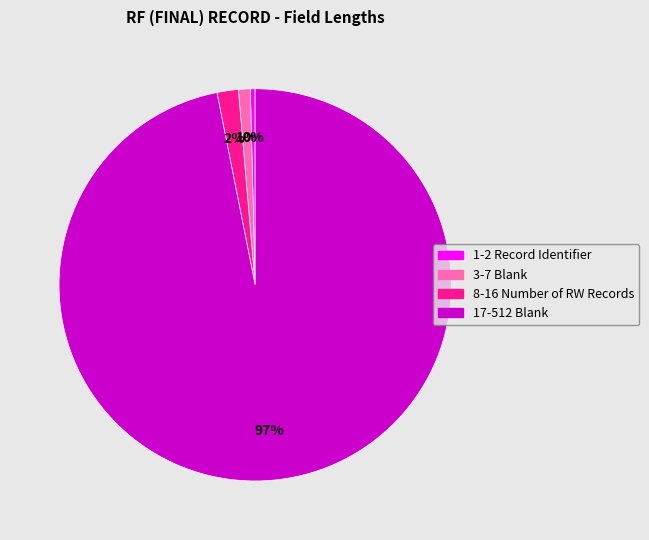

Which category has the smallest portion of the pie?

1-2 Record Identifier